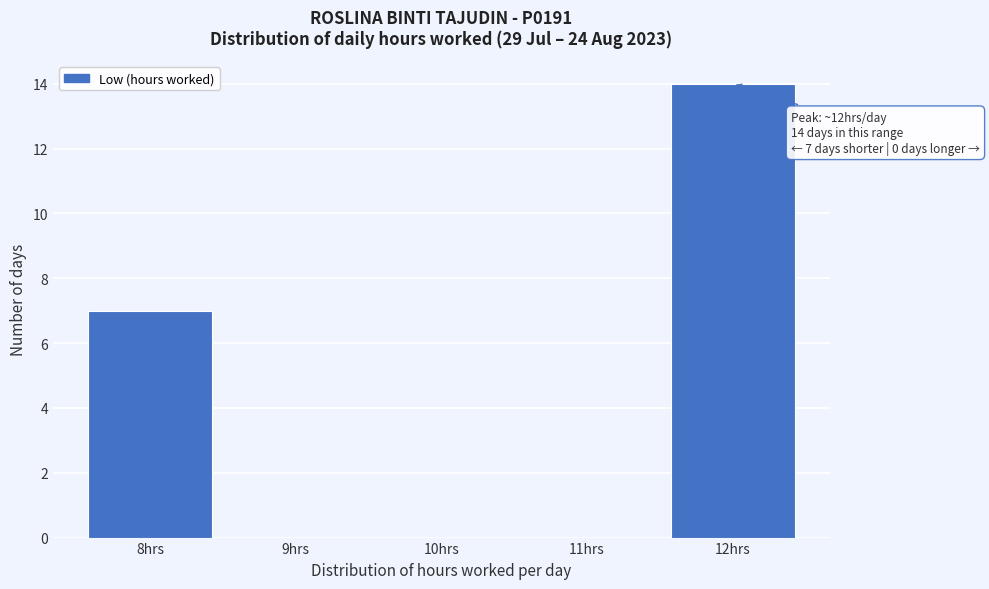

Reading left to right, extract all data points from this chart.

8hrs=7	9hrs=0	10hrs=0	11hrs=0	12hrs=14